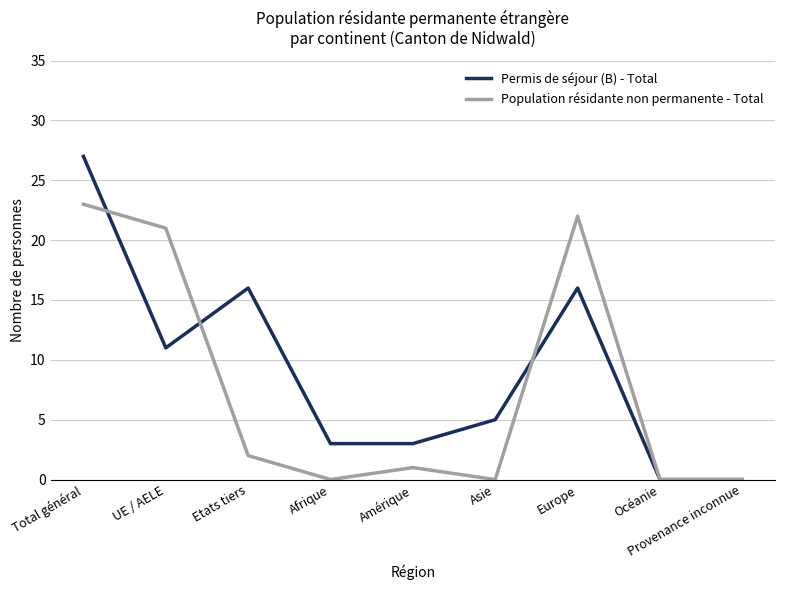

True or false: Population résidante non permanente - Total has a value of 0 at Asie.

True